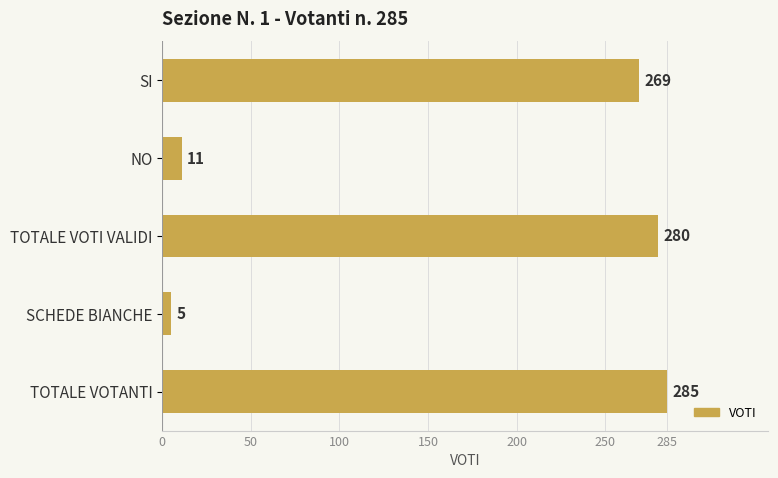

Count the number of data series in this chart.

1